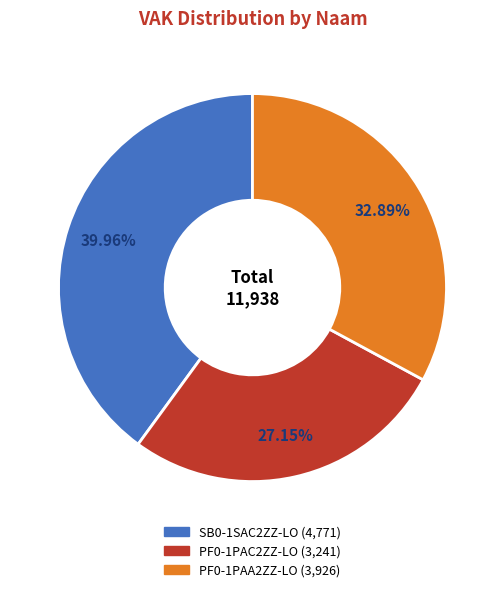

Does PF0-1PAA2ZZ-LO account for over 50% of the chart?

No